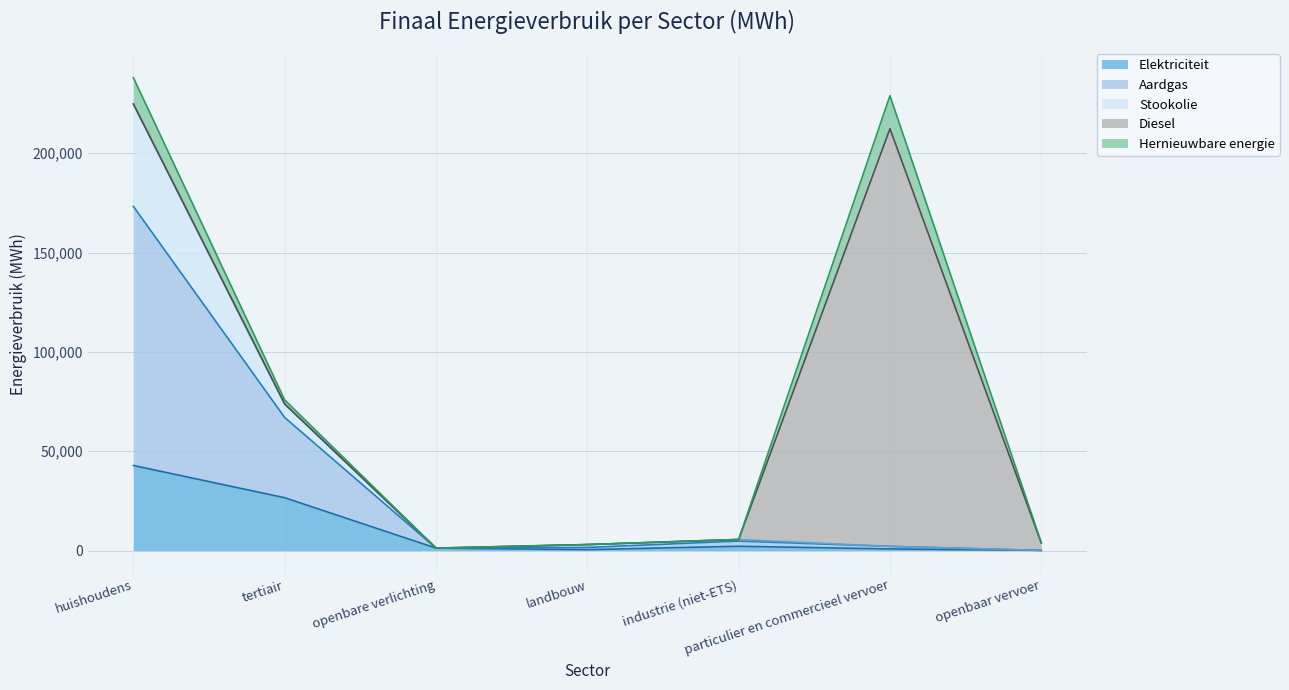

Which series has the largest total across all categories?

Diesel